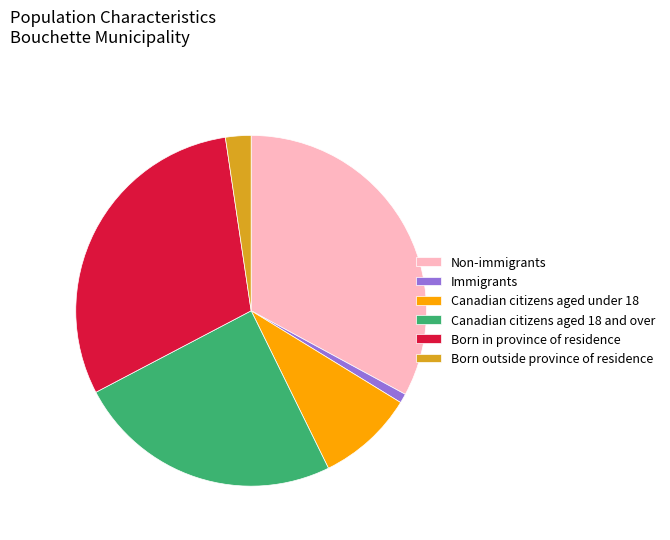

Between Immigrants and Canadian citizens aged 18 and over, which is larger?

Canadian citizens aged 18 and over